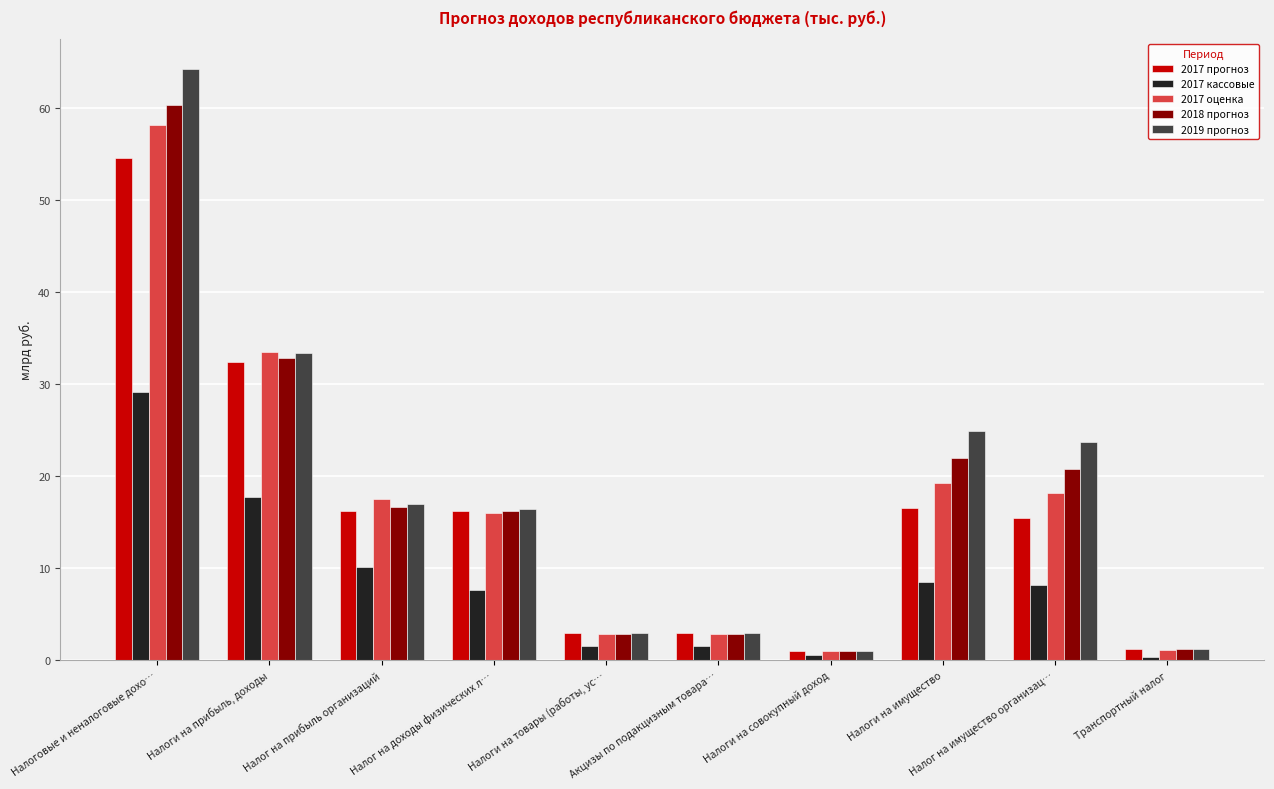

What value does the 2017 оценка series have at Налог на доходы физических л…?

16.0